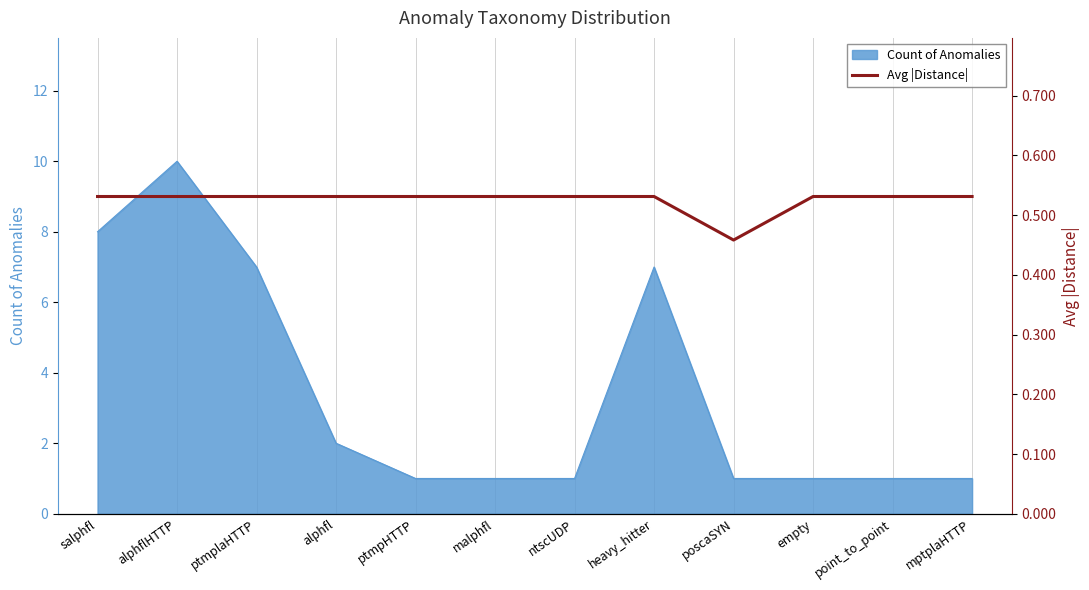

What is the label of the 4th point from the left?

alphfl